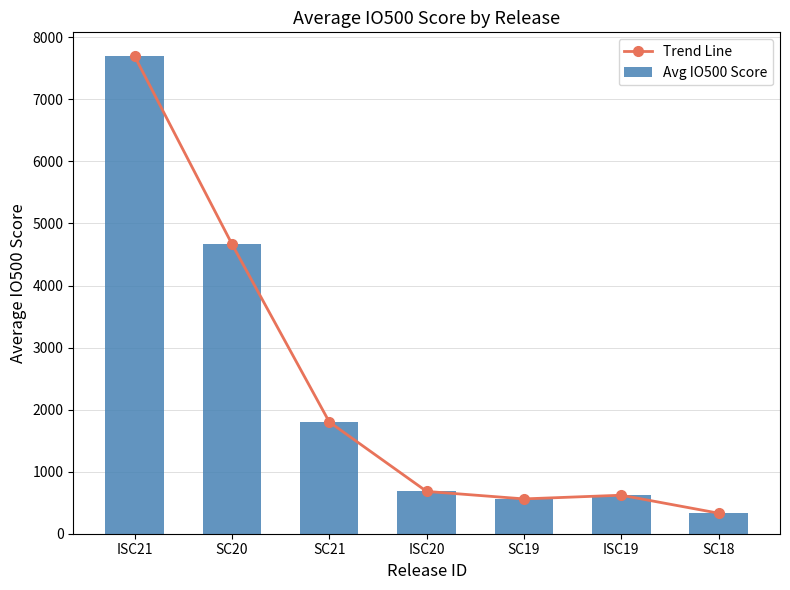

Which has a higher value, SC21 or ISC19?

SC21